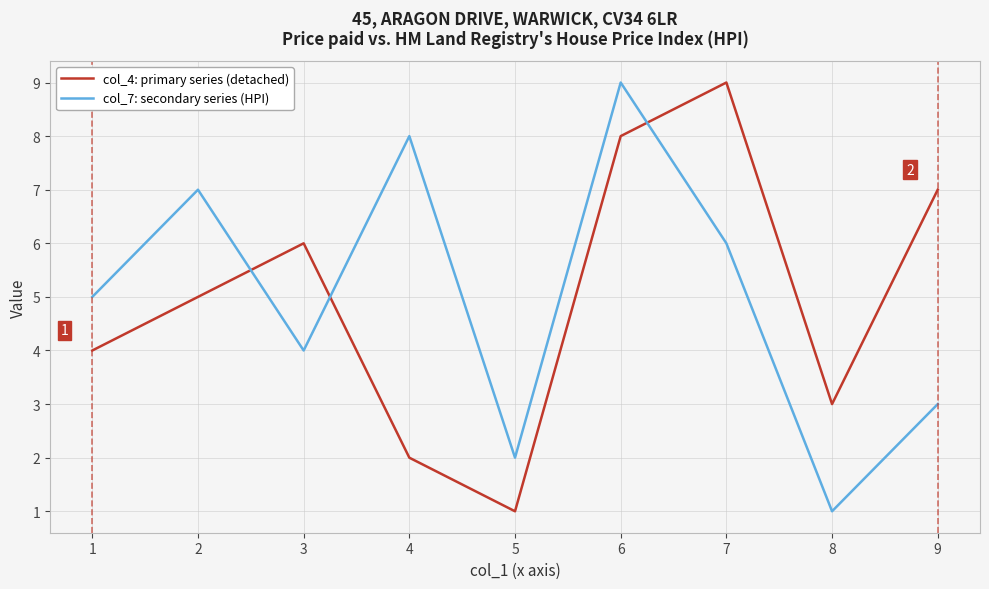

What is the difference between the maximum and second lowest values in the col_4: primary series (detached) series?

7